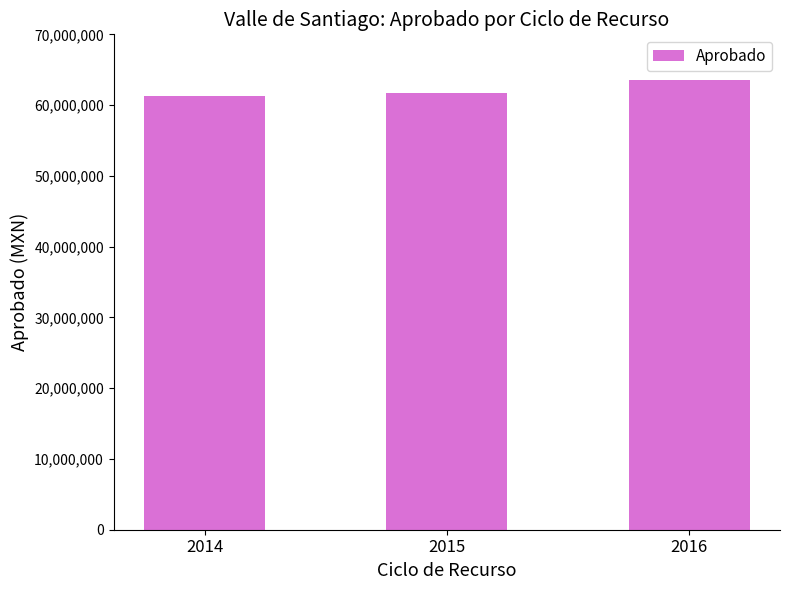

How many data points are less than 61759227?

1